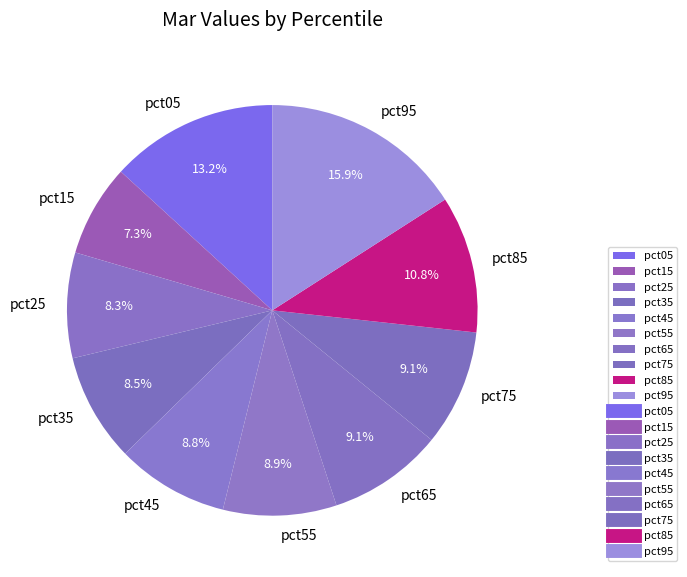

Between pct35 and pct75, which is larger?

pct75